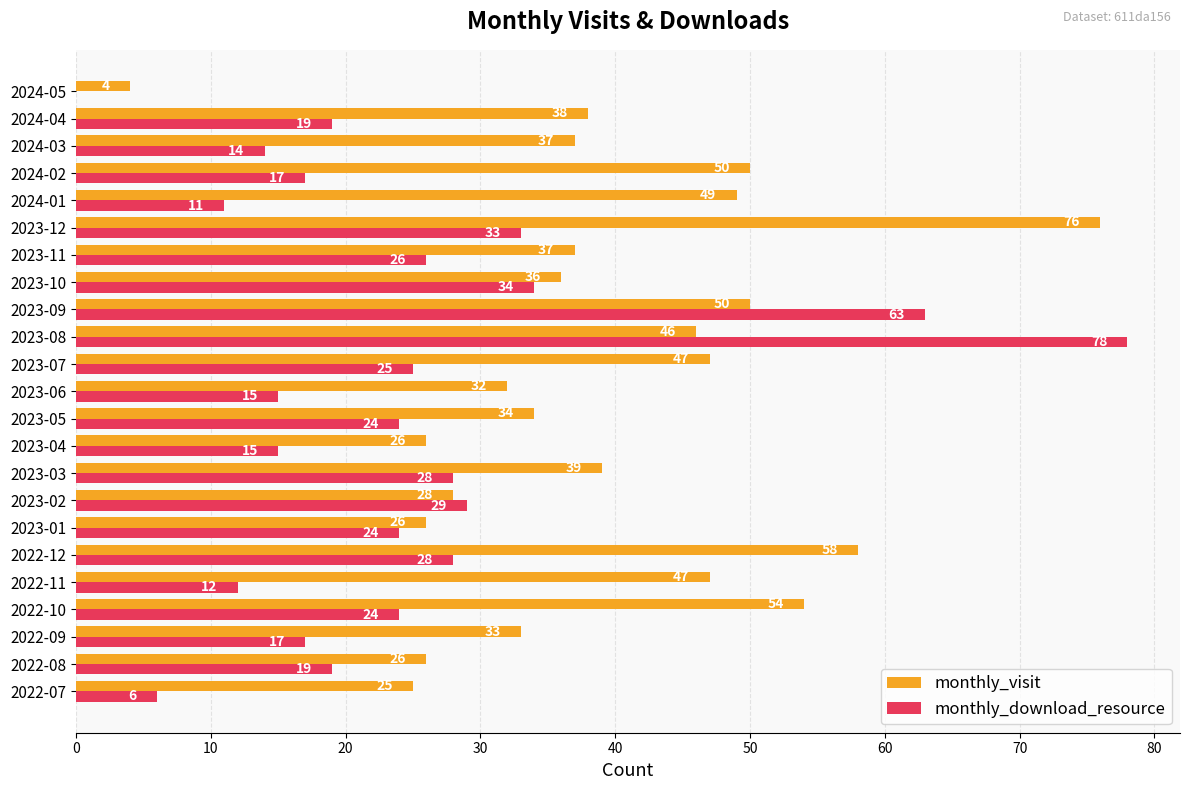

Which series has the largest range (max minus min)?

monthly_download_resource